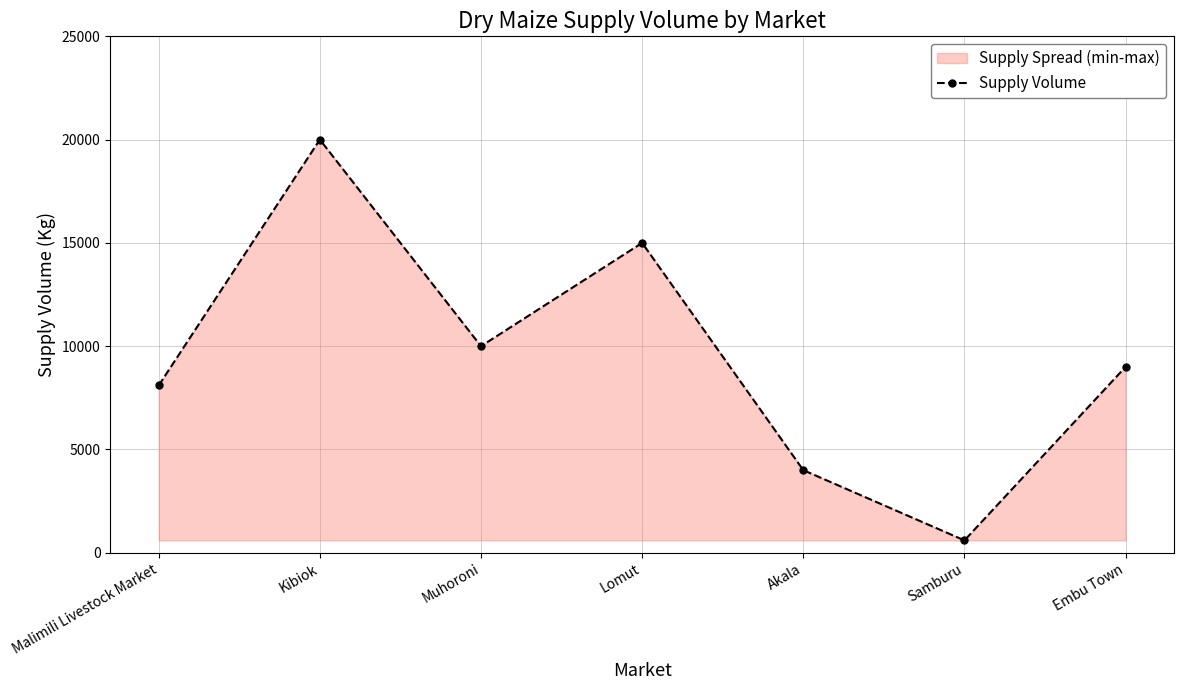

The chart shows a value of 20000 at Kibiok. True or false?

True